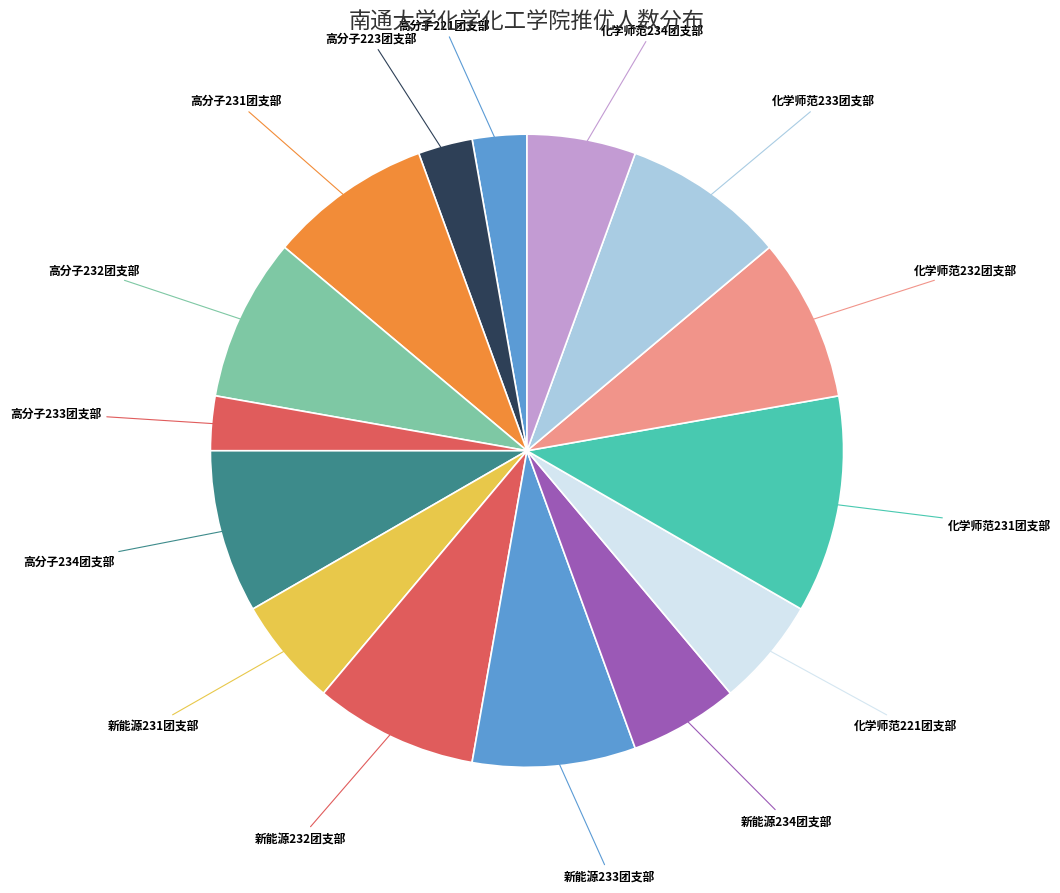

What is the smallest slice in the pie chart?

高分子221团支部